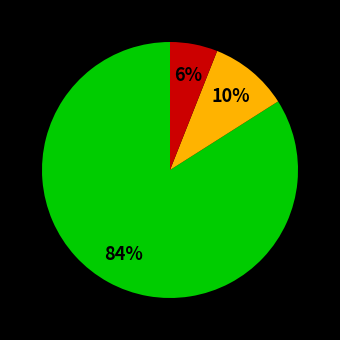

Does any single category account for the majority?

Yes